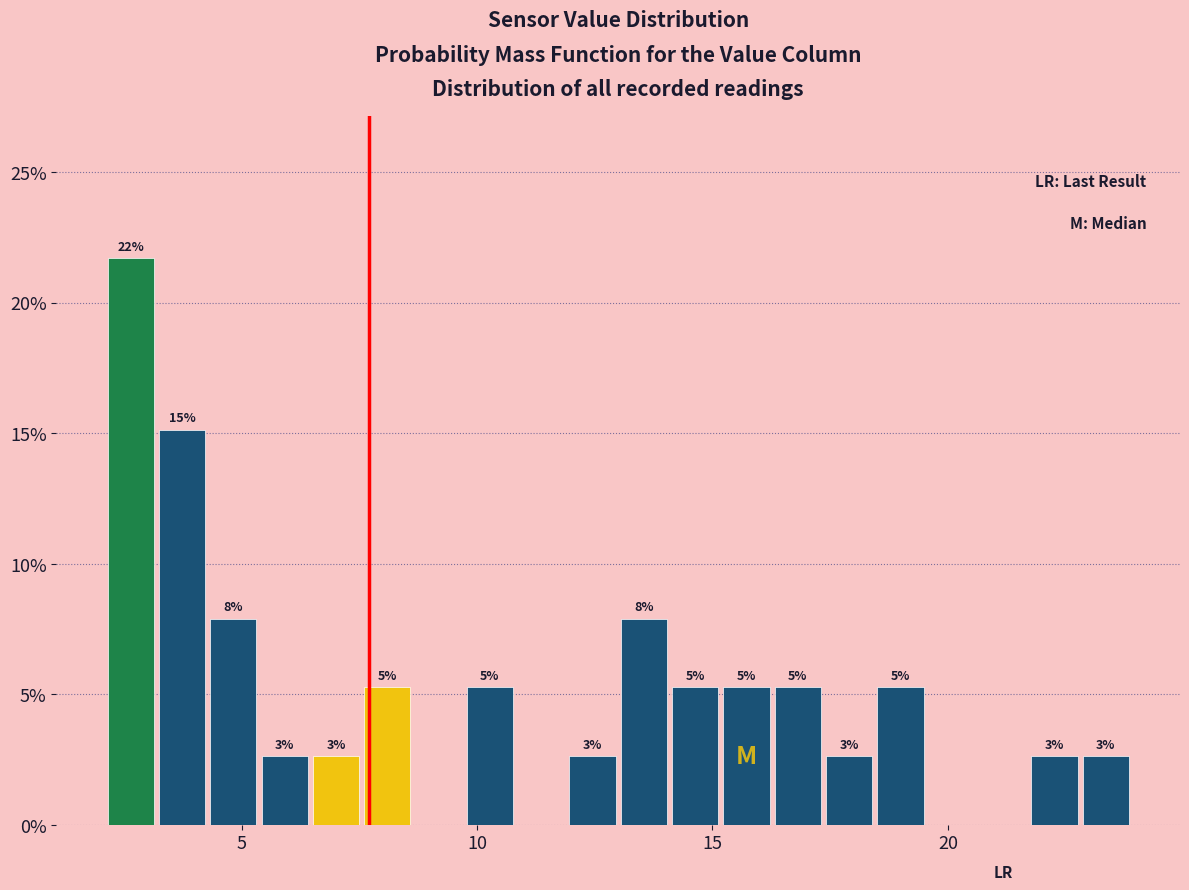

Read against the x-axis, roughly where is the centre of the tallest bar?

2.5